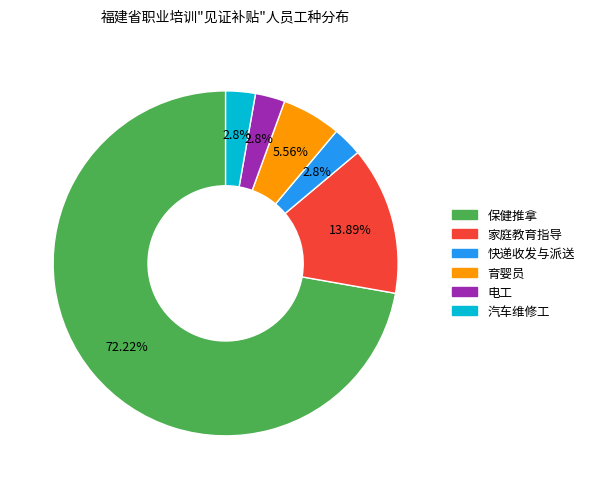

Which has a higher value, 保健推拿 or 家庭教育指导?

保健推拿